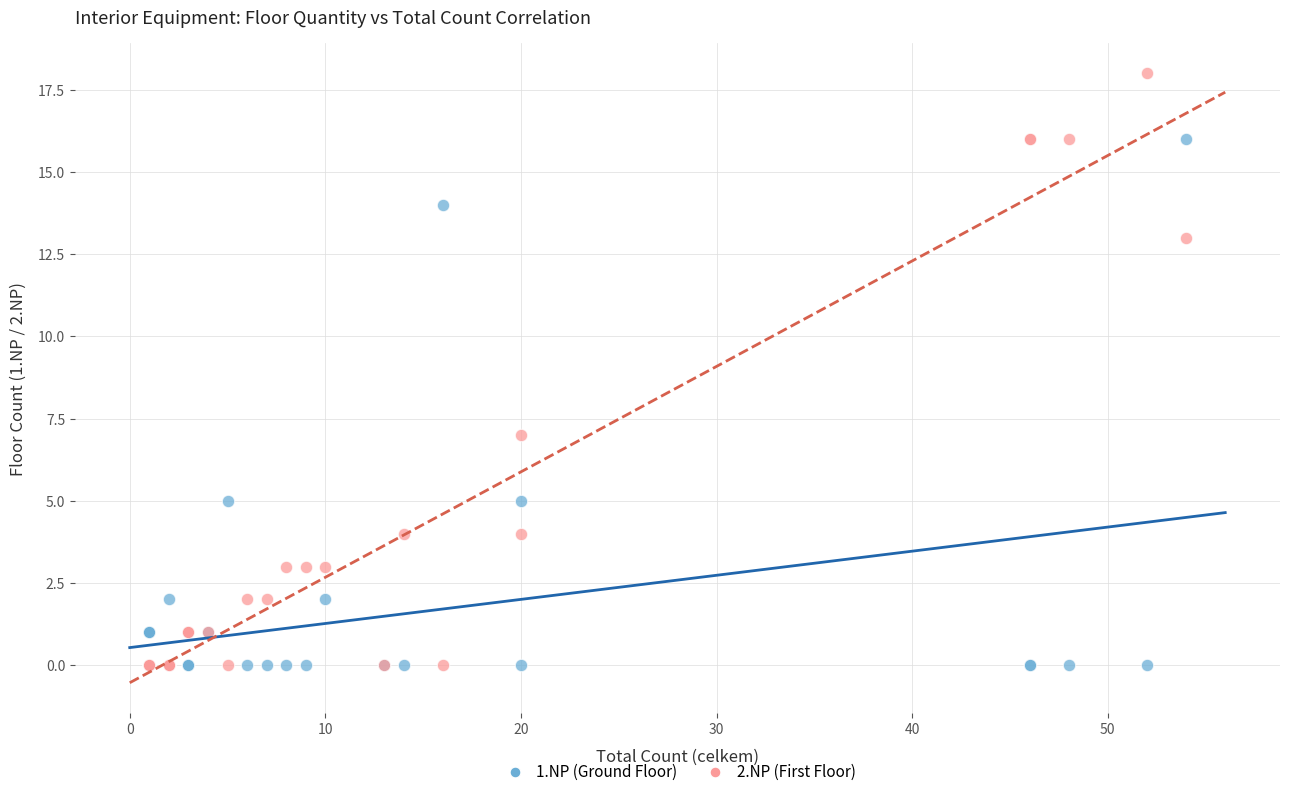

What are all the series names shown in the legend?

1.NP (Ground Floor), 2.NP (First Floor)